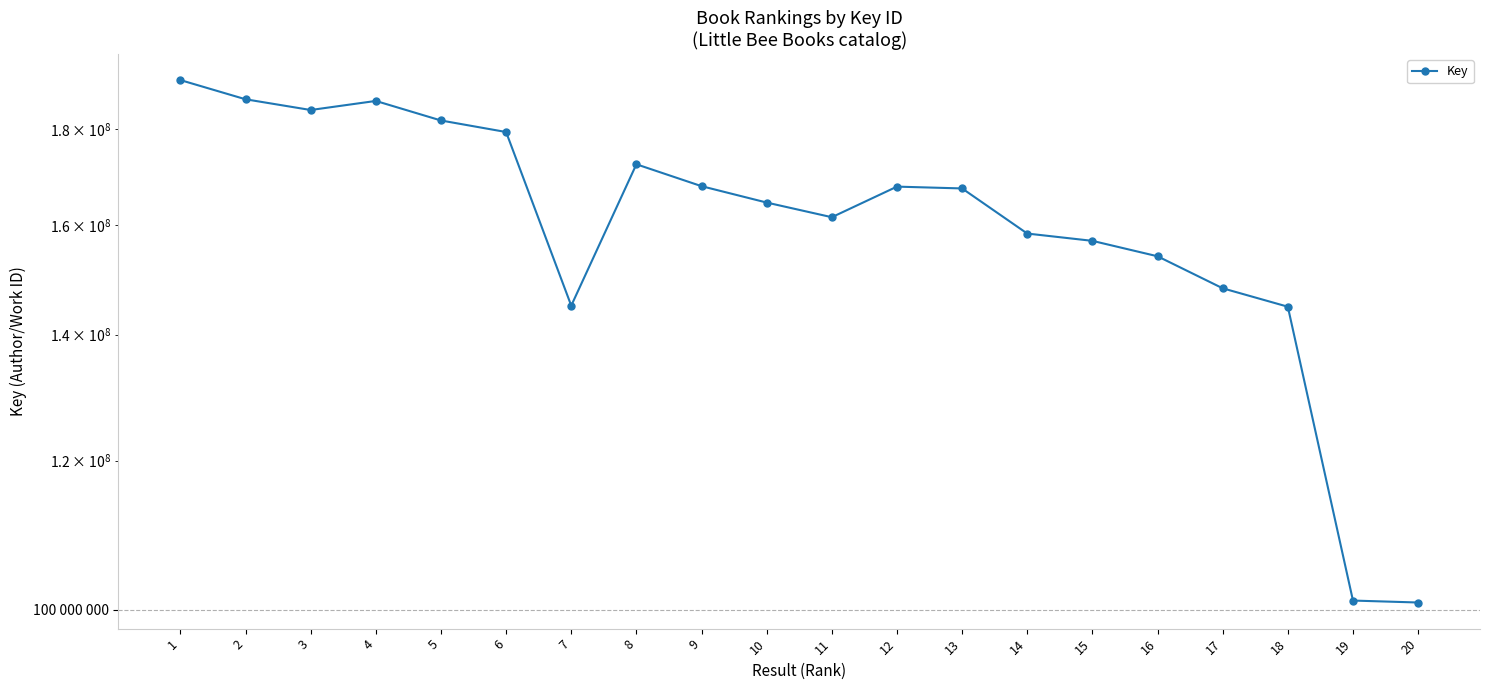

What is the average value?

161052147